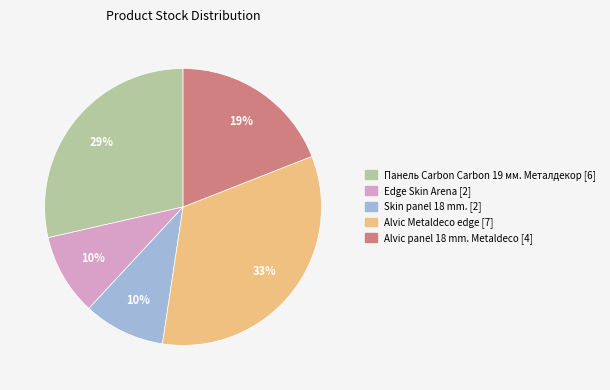

Is the sum of Alvic panel 18 mm. Metaldeco and Alvic Metaldeco edge greater than half?

Yes